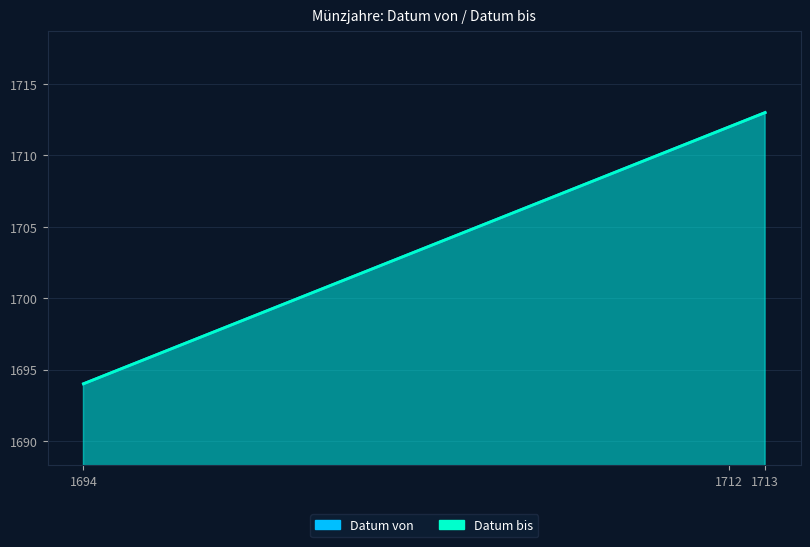

What is the sum of the Datum bis values at 1712 and 1694?

3406